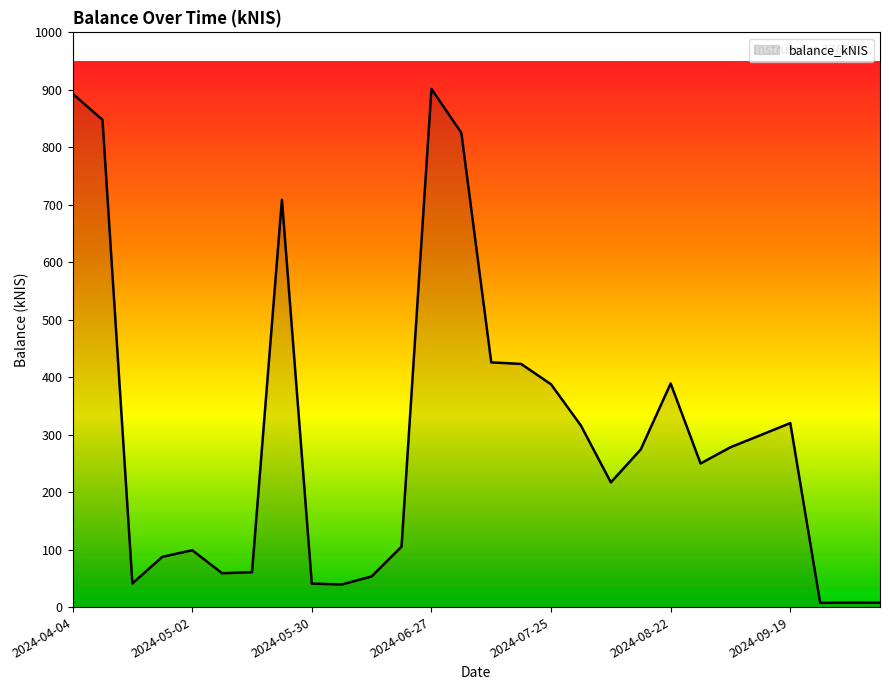

What is the maximum value shown in the chart?

901.6